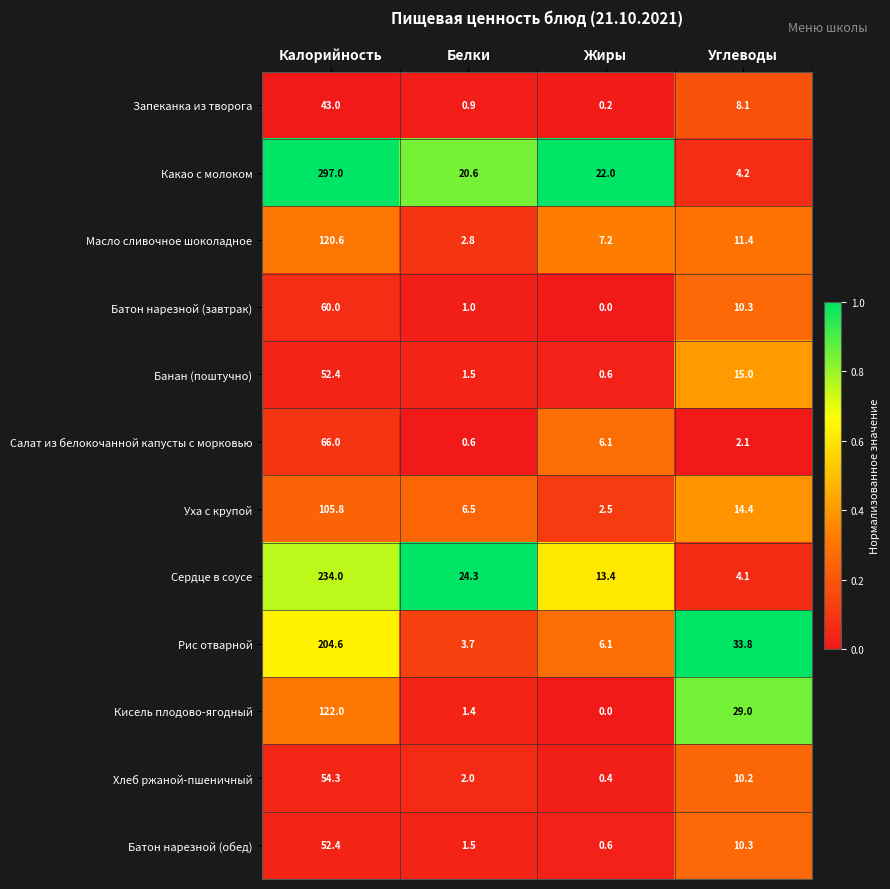

List the labels in order of Масло сливочное шоколадное value, largest first.

Калорийность, Углеводы, Жиры, Белки